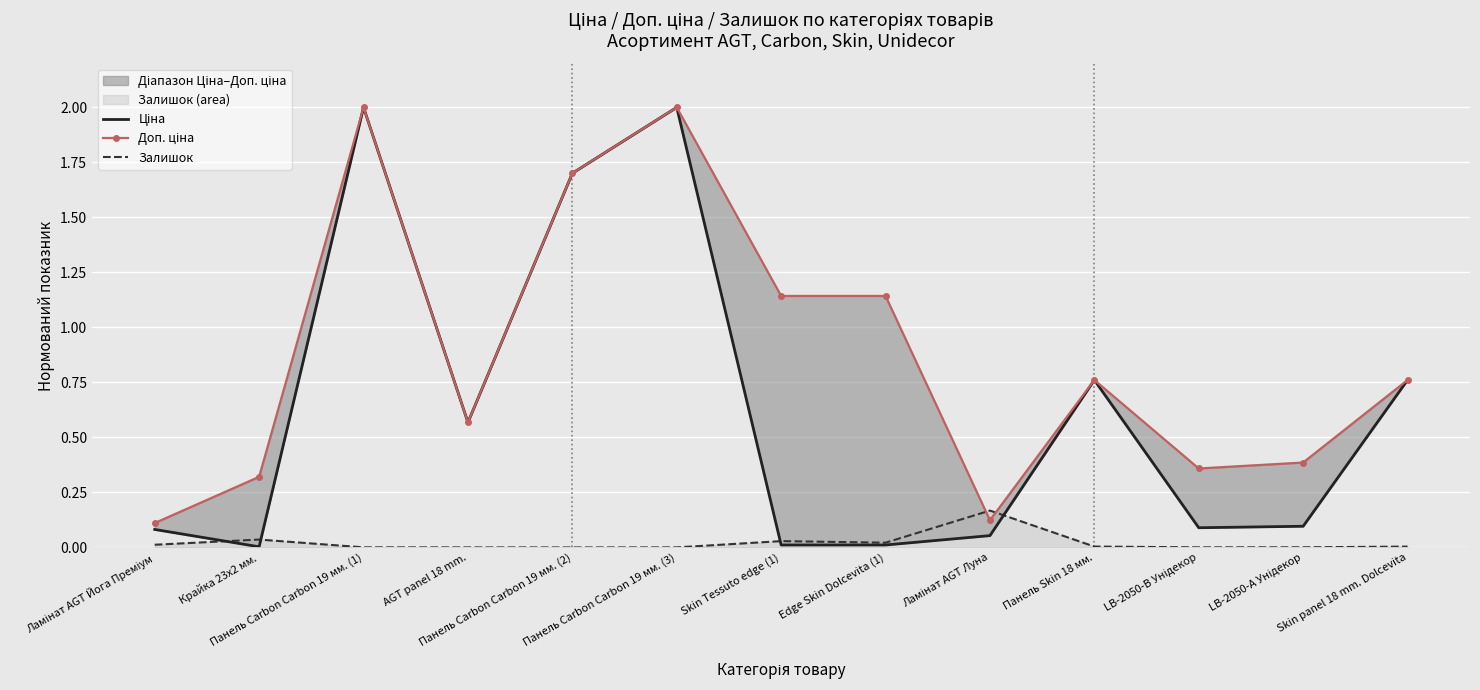

Reading left to right, what are all the values shown in this chart?

Ціна: Ламінат AGT Йога Преміум=0.1	Крайка 23x2 мм.=0.0	Панель Carbon Carbon 19 мм. (1)=2.0	AGT panel 18 mm.=0.6	Панель Carbon Carbon 19 мм. (2)=1.7	Панель Carbon Carbon 19 мм. (3)=2.0	Skin Tessuto edge (1)=0.0	Edge Skin Dolcevita (1)=0.0	Ламінат AGT Луна=0.1	Панель Skin 18 мм.=0.8	LB-2050-В Унідекор=0.1	LB-2050-А Унідекор=0.1	Skin panel 18 mm. Dolcevita=0.8
Доп. ціна: Ламінат AGT Йога Преміум=0.1	Крайка 23x2 мм.=0.3	Панель Carbon Carbon 19 мм. (1)=2.0	AGT panel 18 mm.=0.6	Панель Carbon Carbon 19 мм. (2)=1.7	Панель Carbon Carbon 19 мм. (3)=2.0	Skin Tessuto edge (1)=1.1	Edge Skin Dolcevita (1)=1.1	Ламінат AGT Луна=0.1	Панель Skin 18 мм.=0.8	LB-2050-В Унідекор=0.4	LB-2050-А Унідекор=0.4	Skin panel 18 mm. Dolcevita=0.8
Залишок: Ламінат AGT Йога Преміум=0.0	Крайка 23x2 мм.=0.0	Панель Carbon Carbon 19 мм. (1)=0.0	AGT panel 18 mm.=0.0	Панель Carbon Carbon 19 мм. (2)=0.0	Панель Carbon Carbon 19 мм. (3)=0.0	Skin Tessuto edge (1)=0.0	Edge Skin Dolcevita (1)=0.0	Ламінат AGT Луна=0.2	Панель Skin 18 мм.=0.0	LB-2050-В Унідекор=0.0	LB-2050-А Унідекор=0.0	Skin panel 18 mm. Dolcevita=0.0